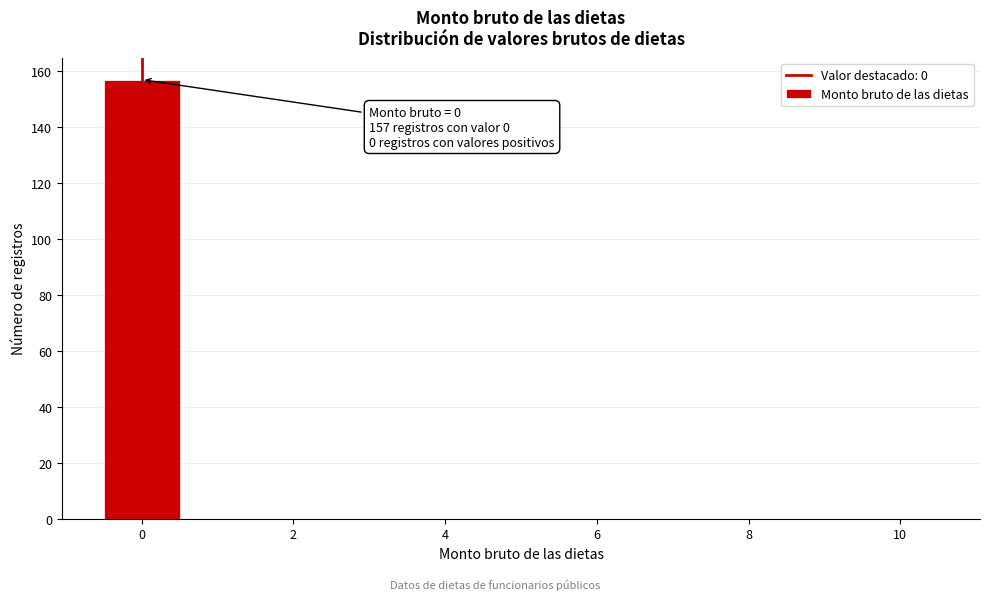

Which range on the x-axis has the tallest bar?

-0.5 to 0.5